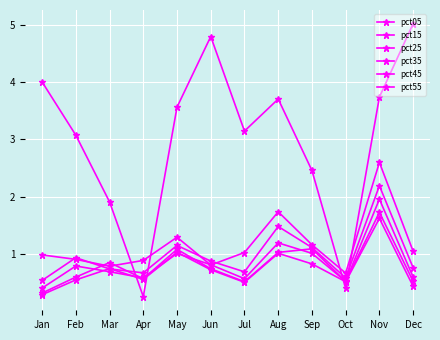

How many lines are shown in the chart?

6